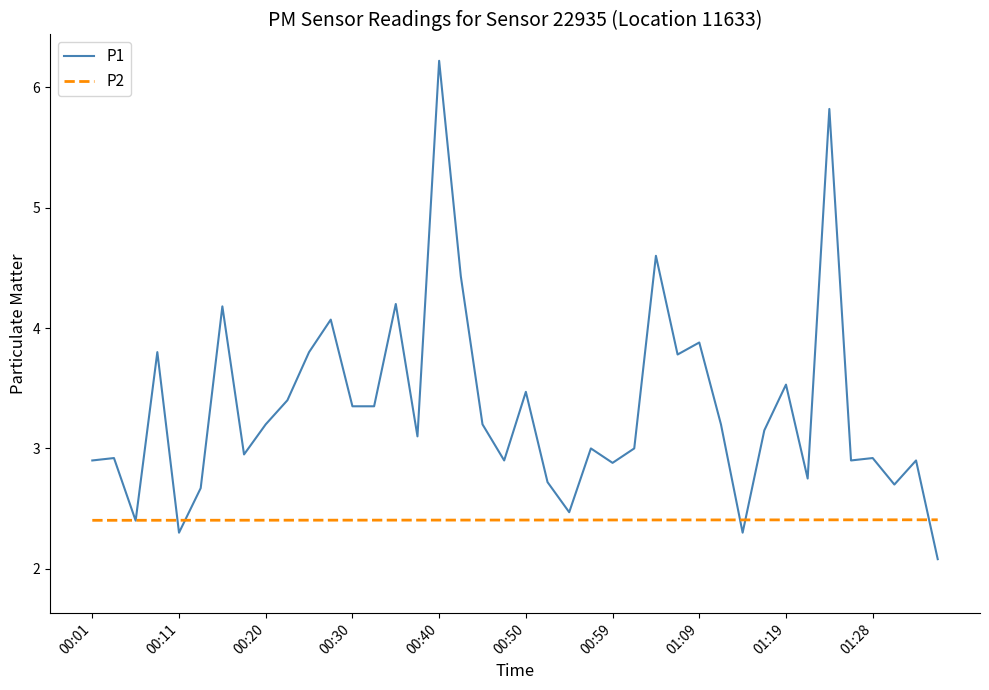

Which series has the largest total across all categories?

P1